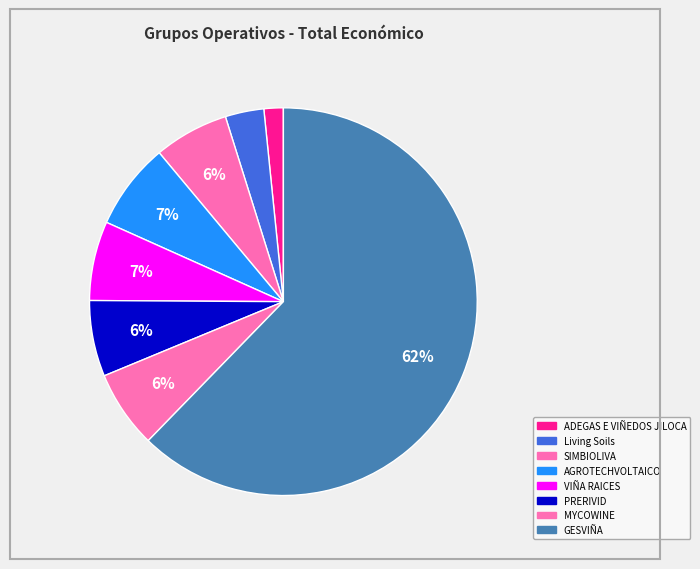

How many slices are in this pie chart?

8